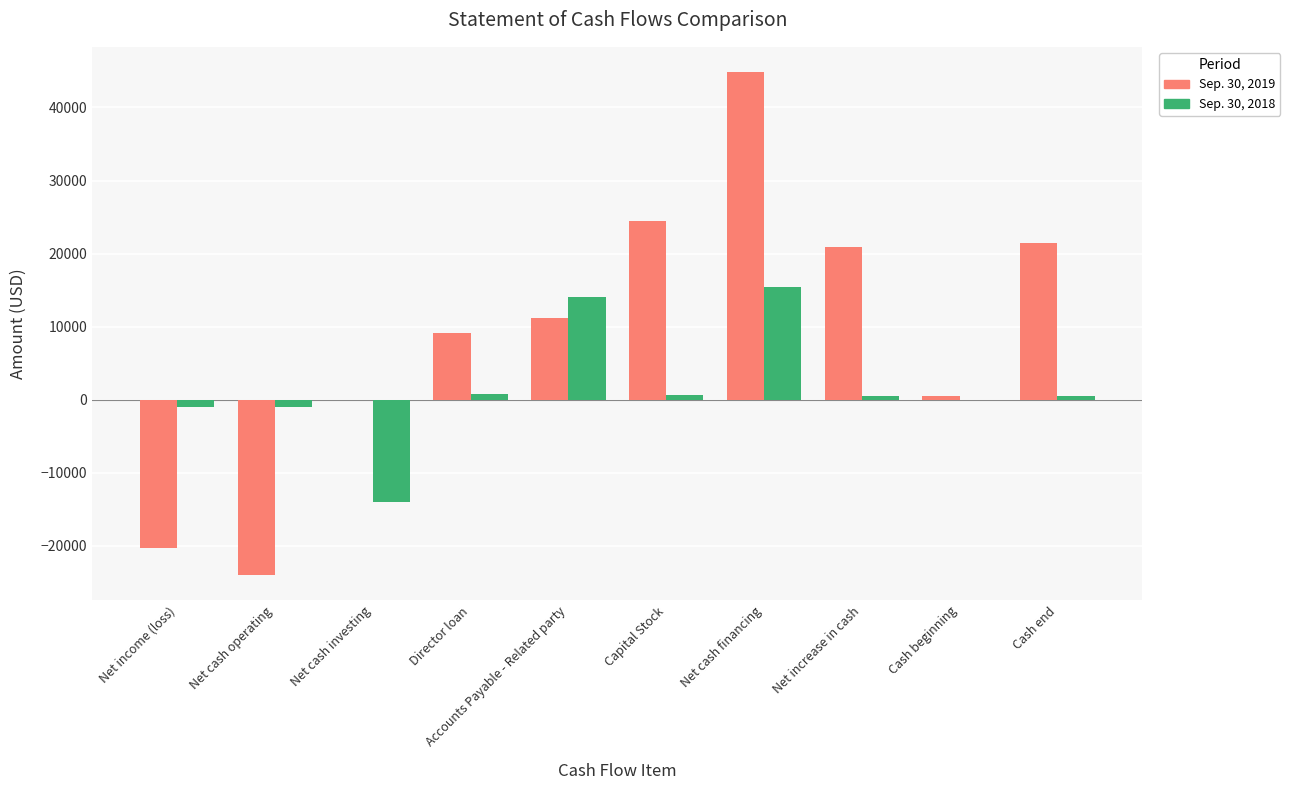

Which category has the highest value across all series?

Net cash financing